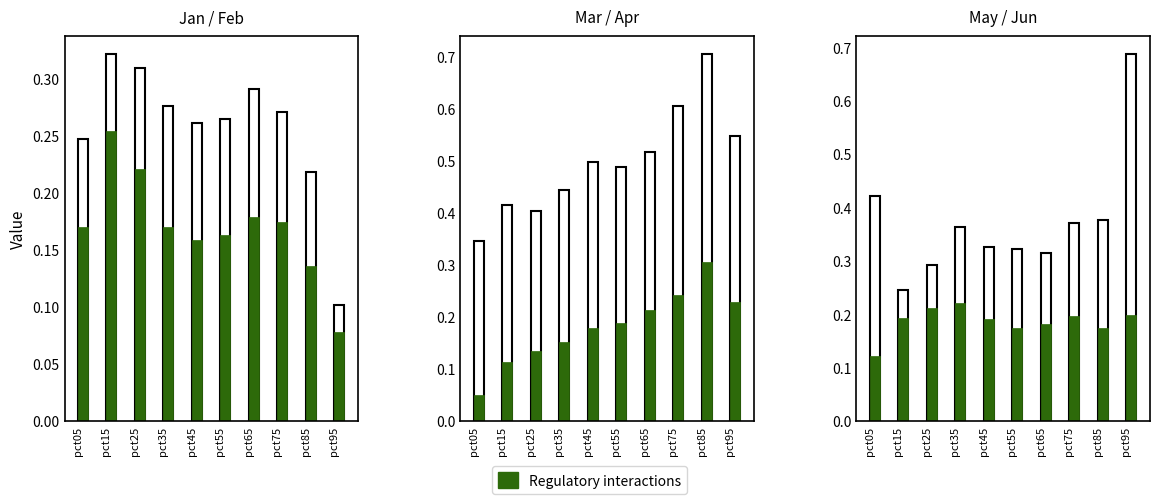

What is the approximate value of Feb at pct45?

0.1